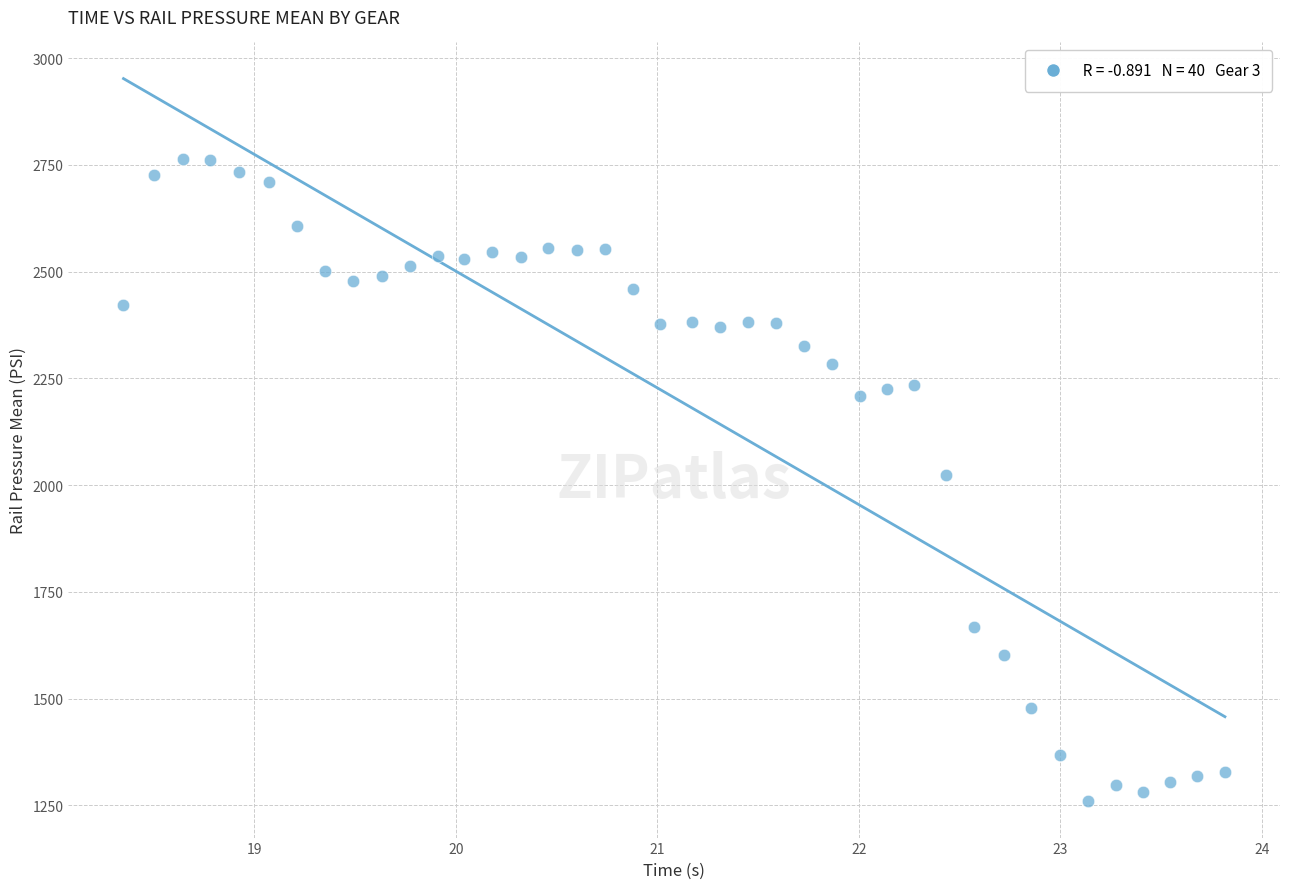

What is the range of Y values (max minus min)?

1503.7